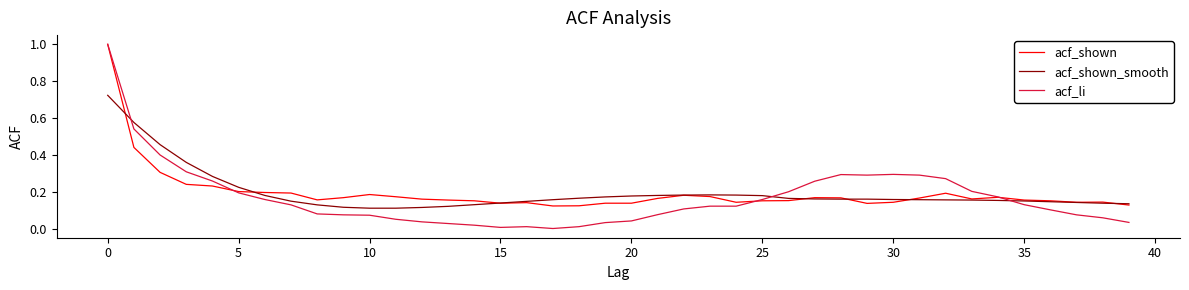

What is the maximum value shown in the chart?

1.0